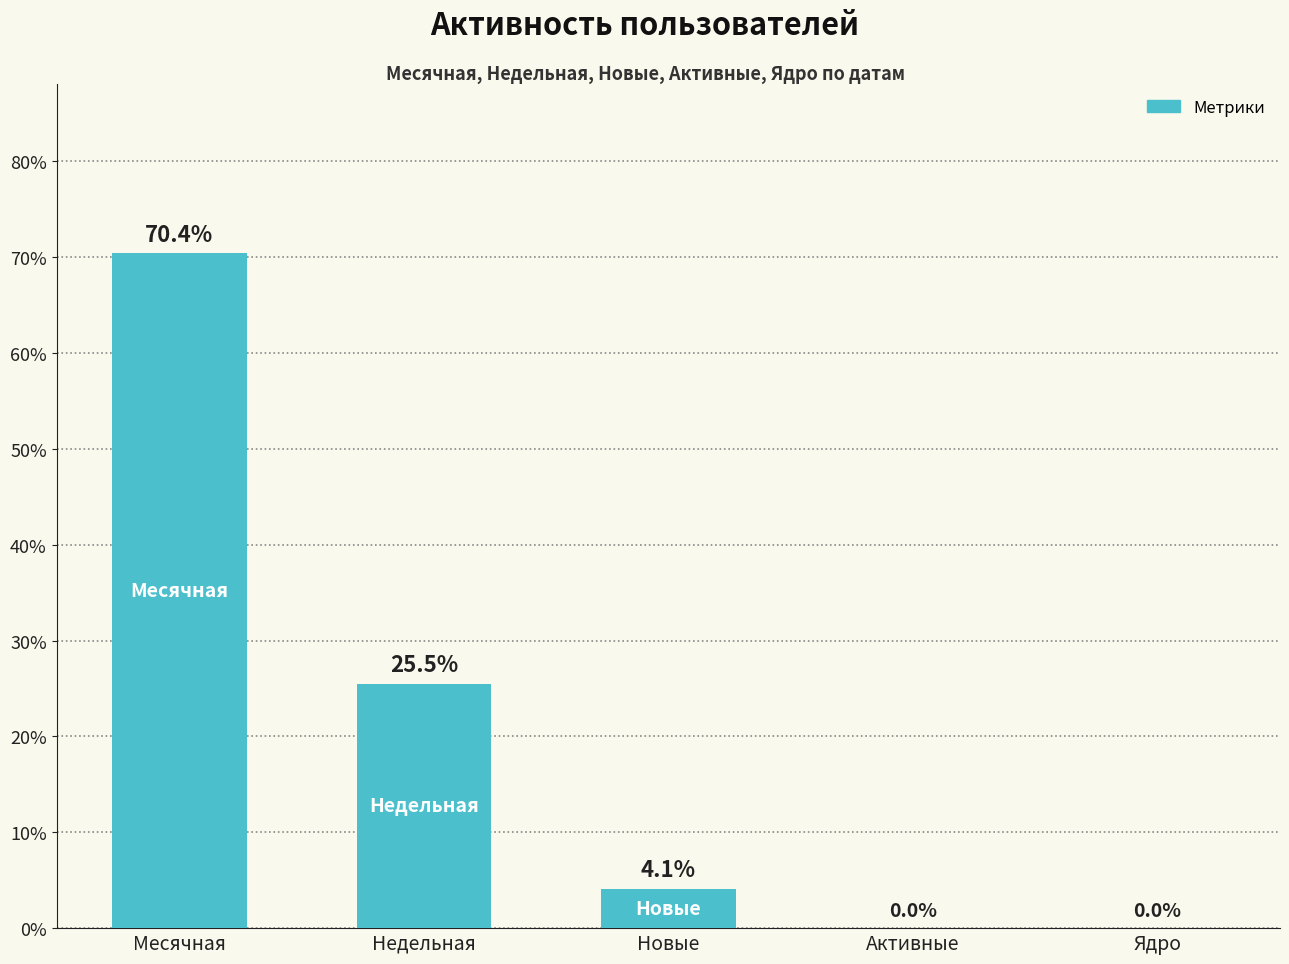

Count the number of categories in the chart.

5